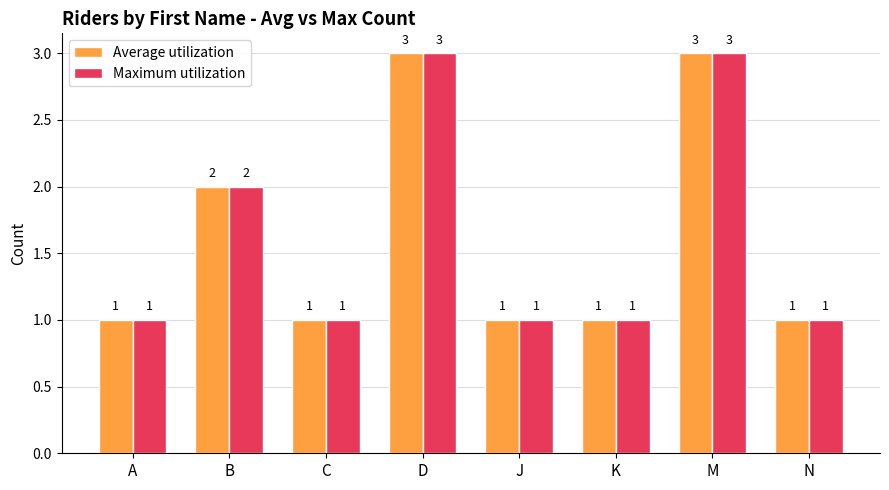

How many Average utilization values are between 1 and 3?

8